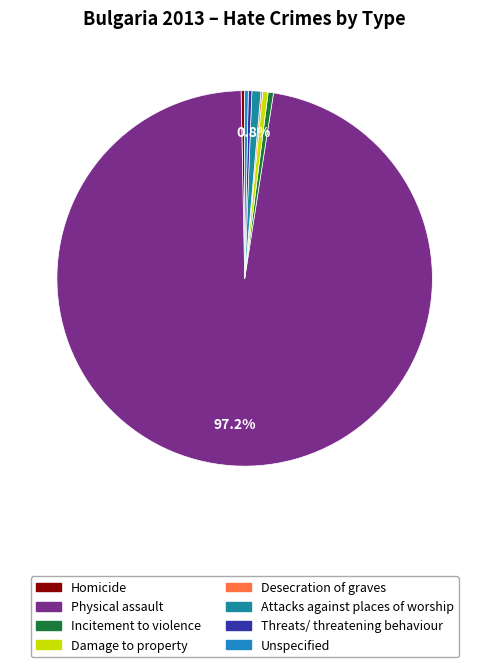

Which slice is the largest?

Physical assault